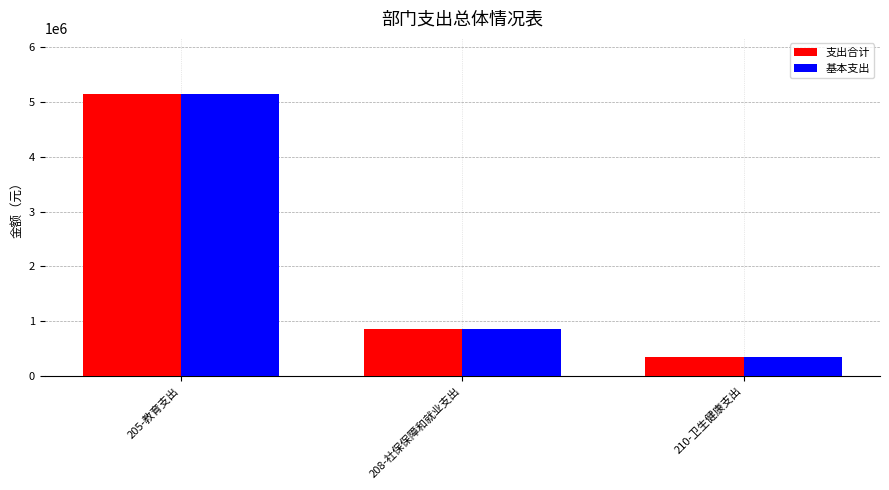

How many distinct data groups are displayed?

2